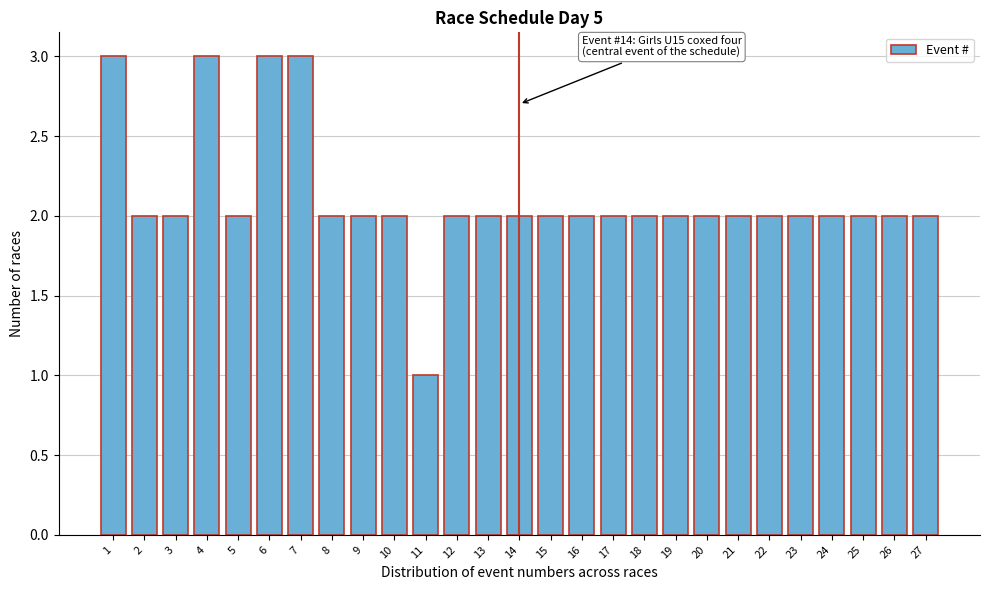

Reading left to right, extract all data points from this chart.

3	2	2	3	2	3	3	2	2	2	1	2	2	2	2	2	2	2	2	2	2	2	2	2	2	2	2